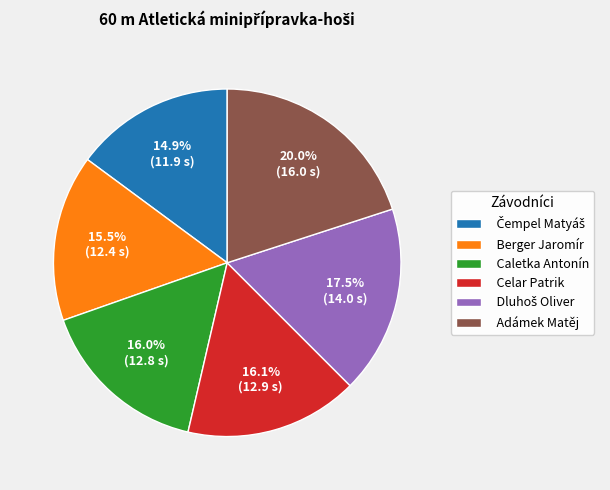

What is the largest slice in the pie chart?

Adámek Matěj